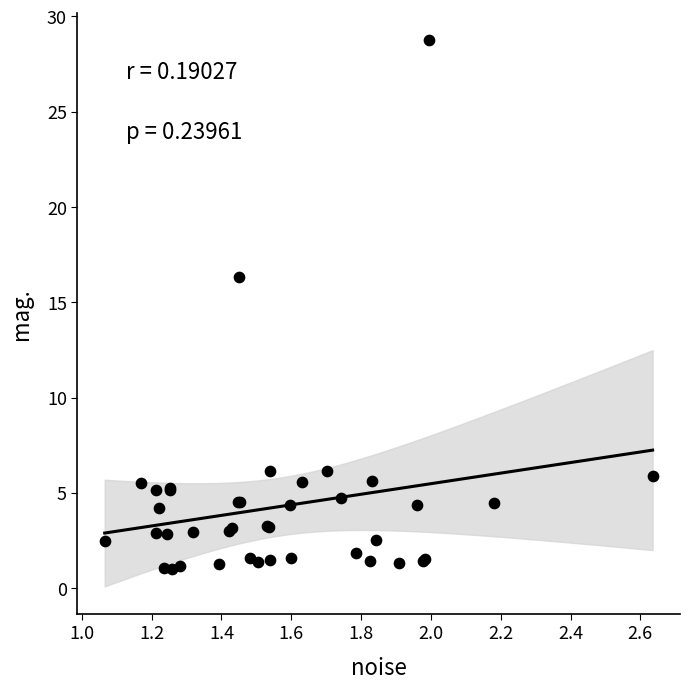

What Y value in the scatter plot is closest to 14?

16.3